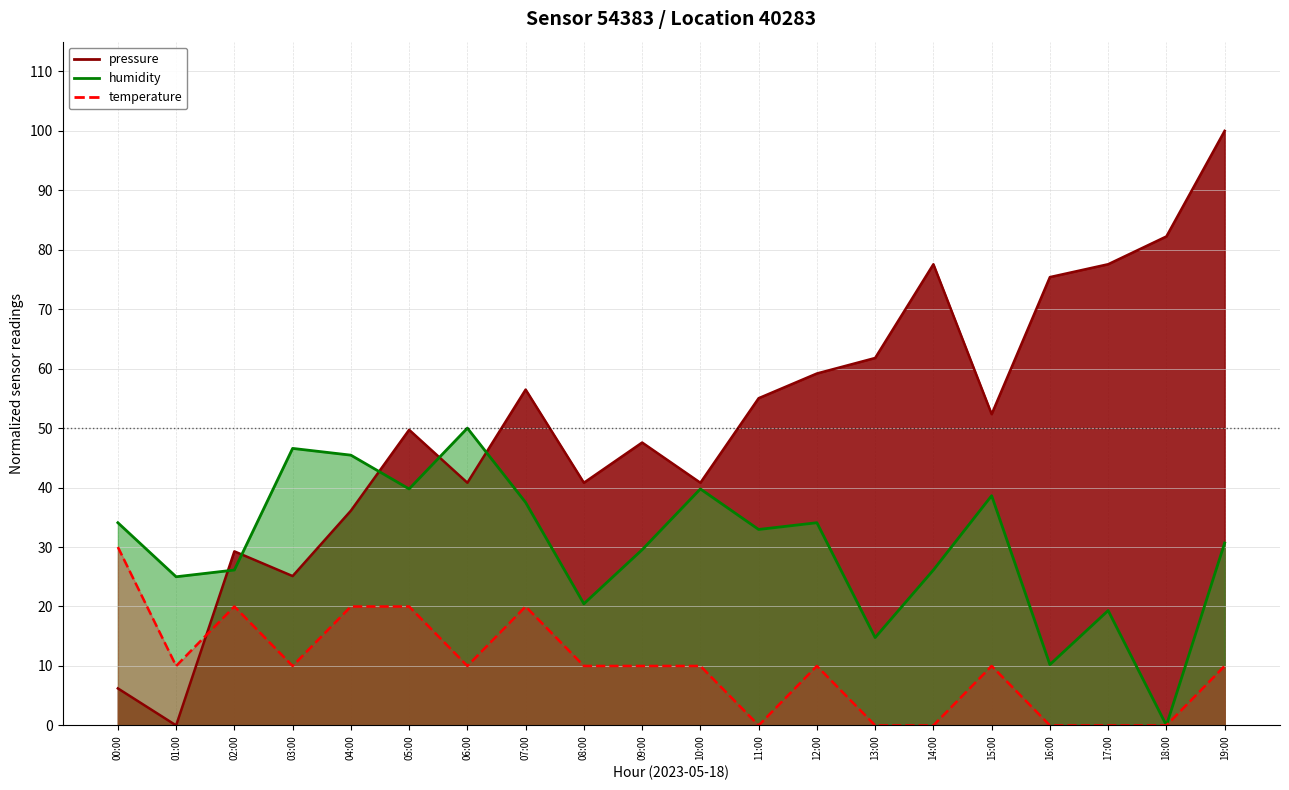

List the series in order of their peak value, lowest first.

temperature, humidity, pressure